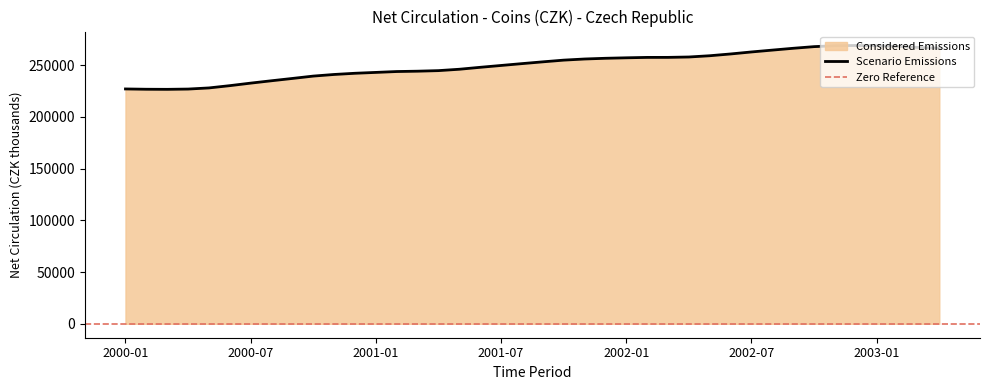

What is the lowest value of the Scenario Emissions series?

226621.8